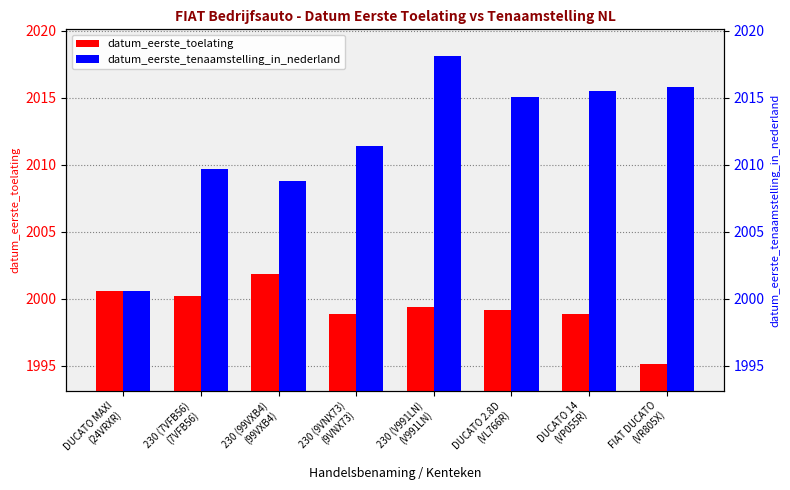

The datum_eerste_toelating series shows 2845.9 at 230 (9VNX73)
(9VNX73). True or false?

False